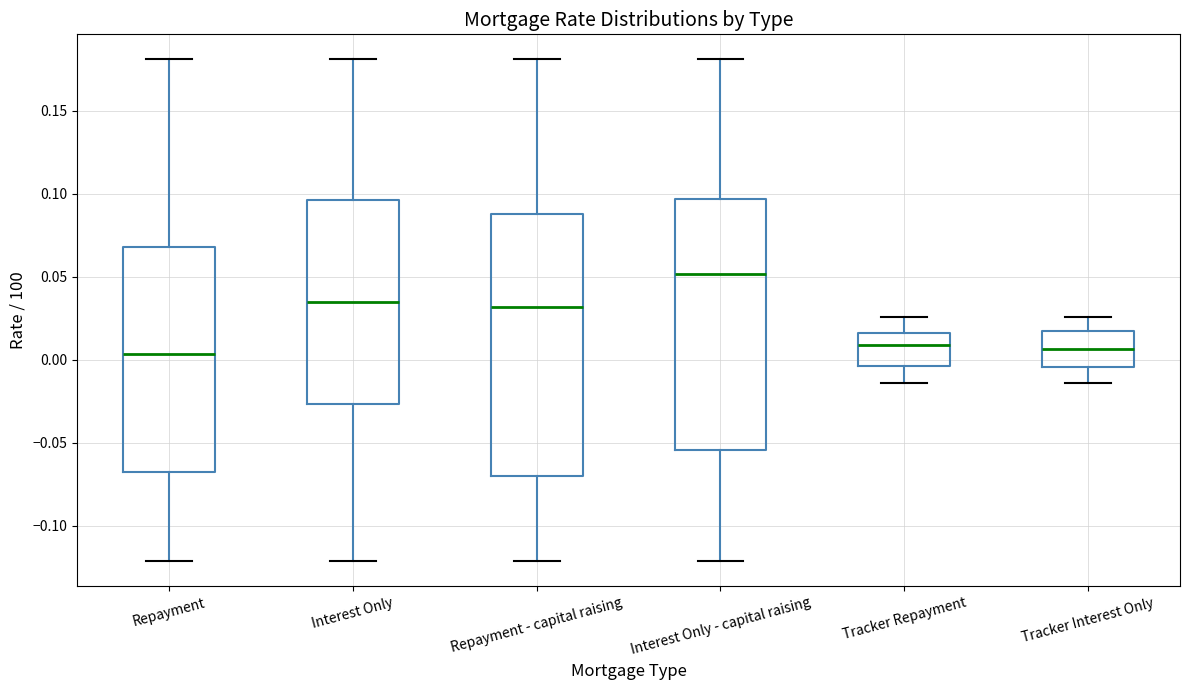

Where does the median line of the box for Tracker Repayment sit on the y-axis? The values are not printed on the chart, so give them approximately, as read against the axis.

0.010